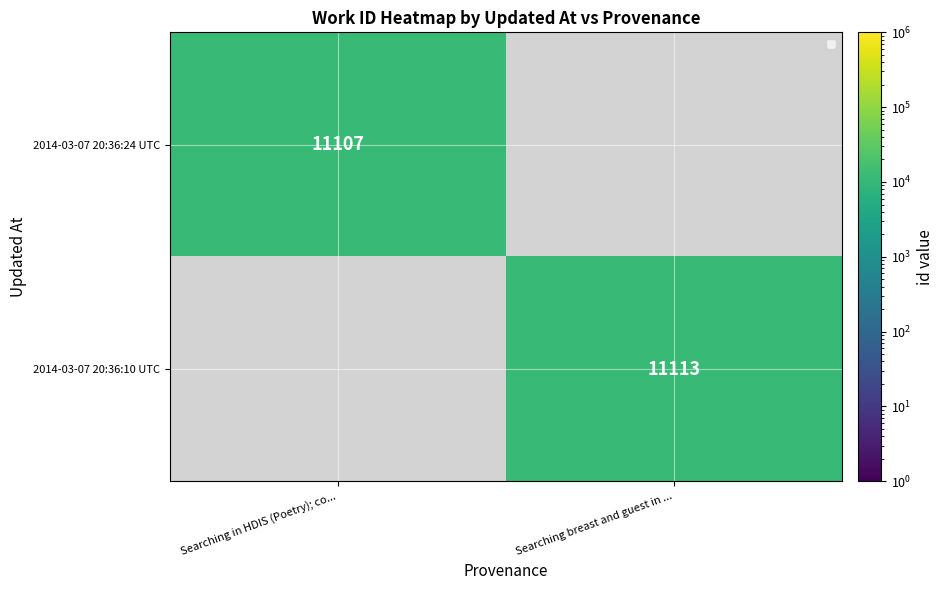

At which category is the sum across all series the highest?

Searching breast and guest in ...